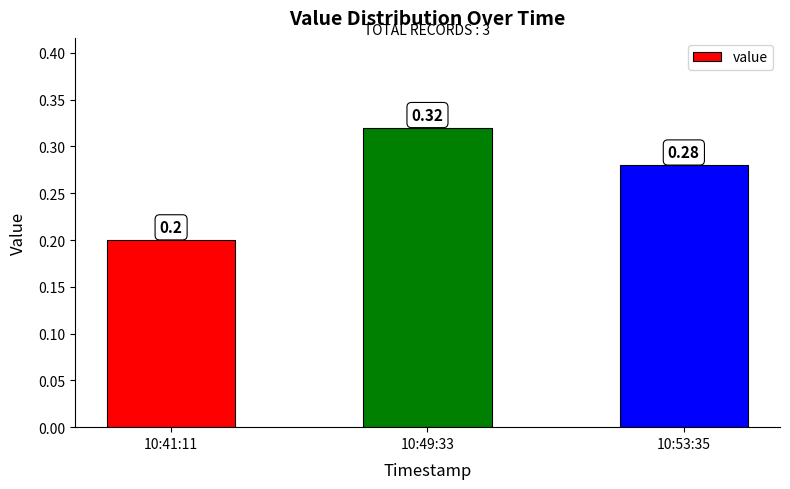

Which category has the highest value across all series?

10:49:33